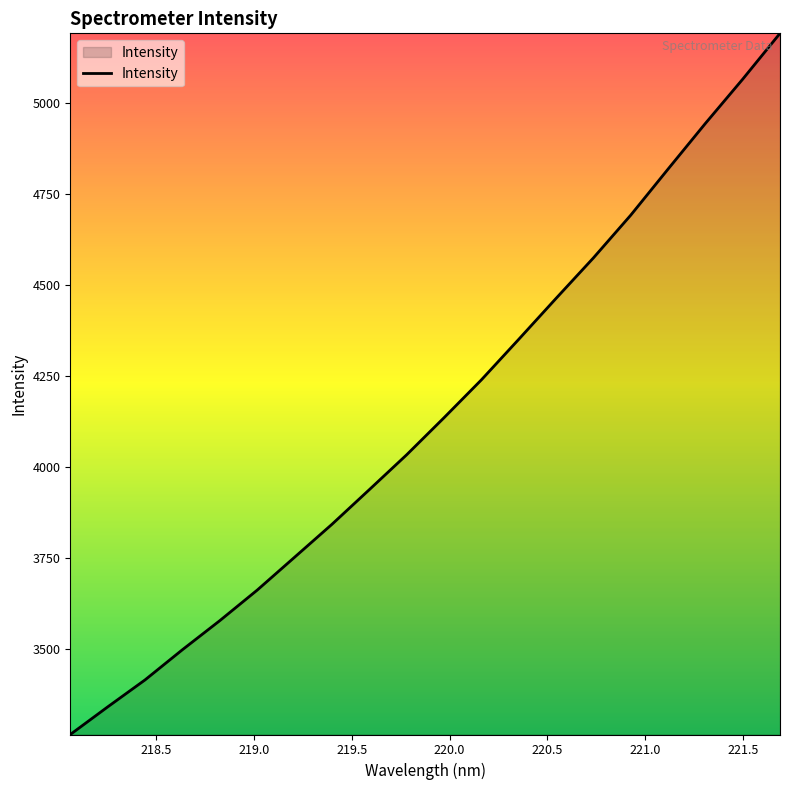

True or false: there are more than 2 points higher than both neighbors.

False